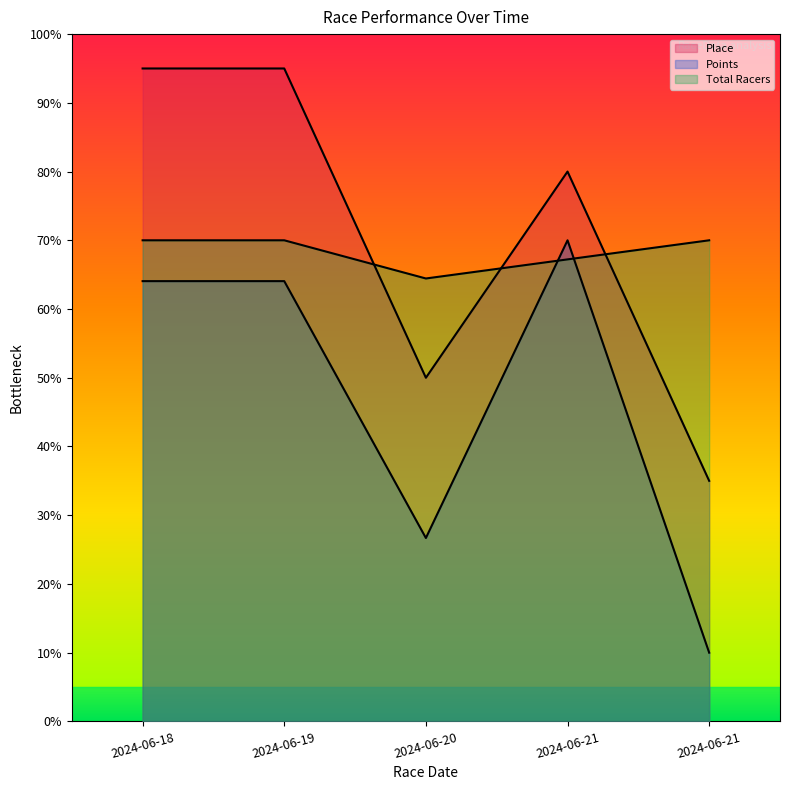

Which series has the largest total across all categories?

Place